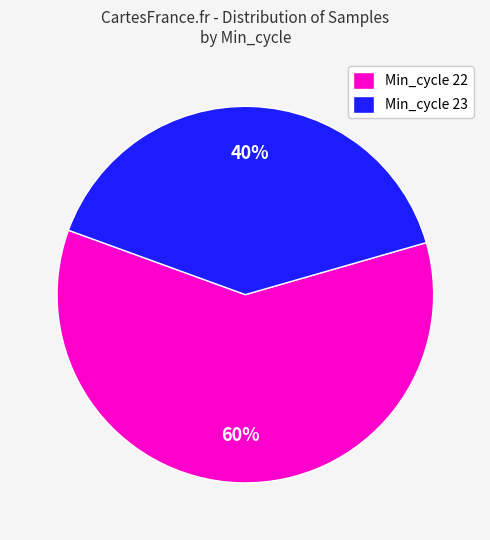

Combined, do Min_cycle 23 and Min_cycle 22 account for over 50%?

Yes